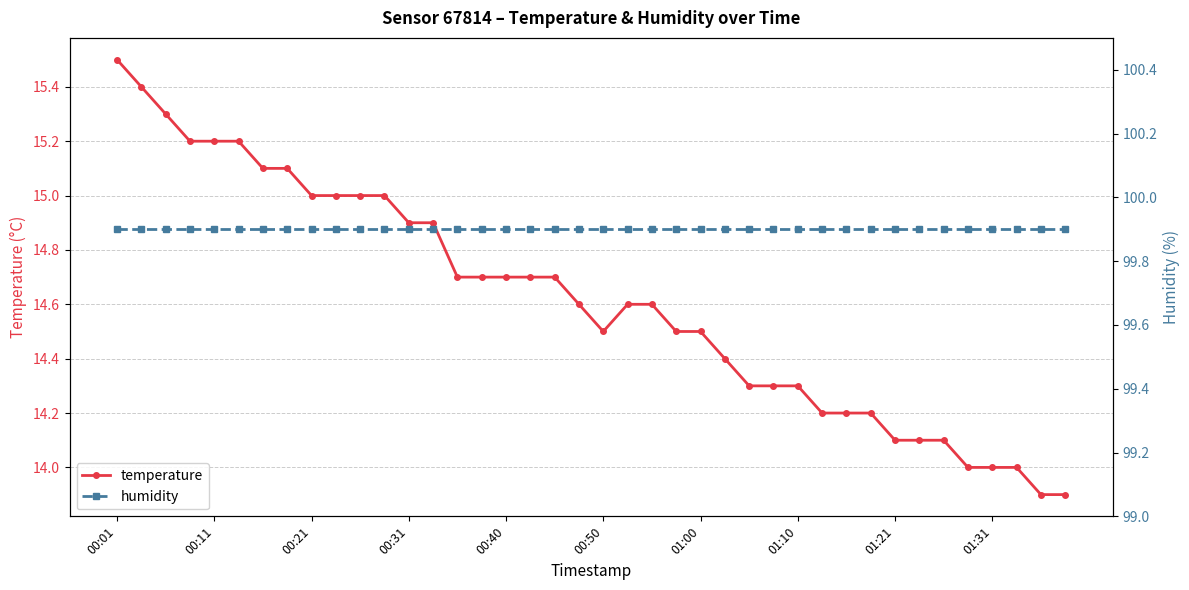

How many values in the temperature series are below 14?

2